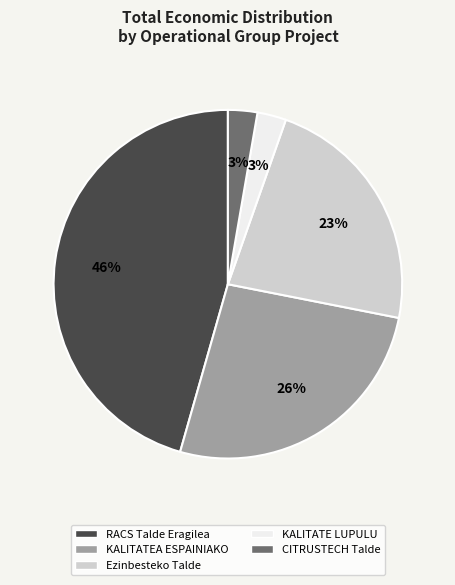

Does KALITATEA ESPAINIAKO account for over 50% of the chart?

No